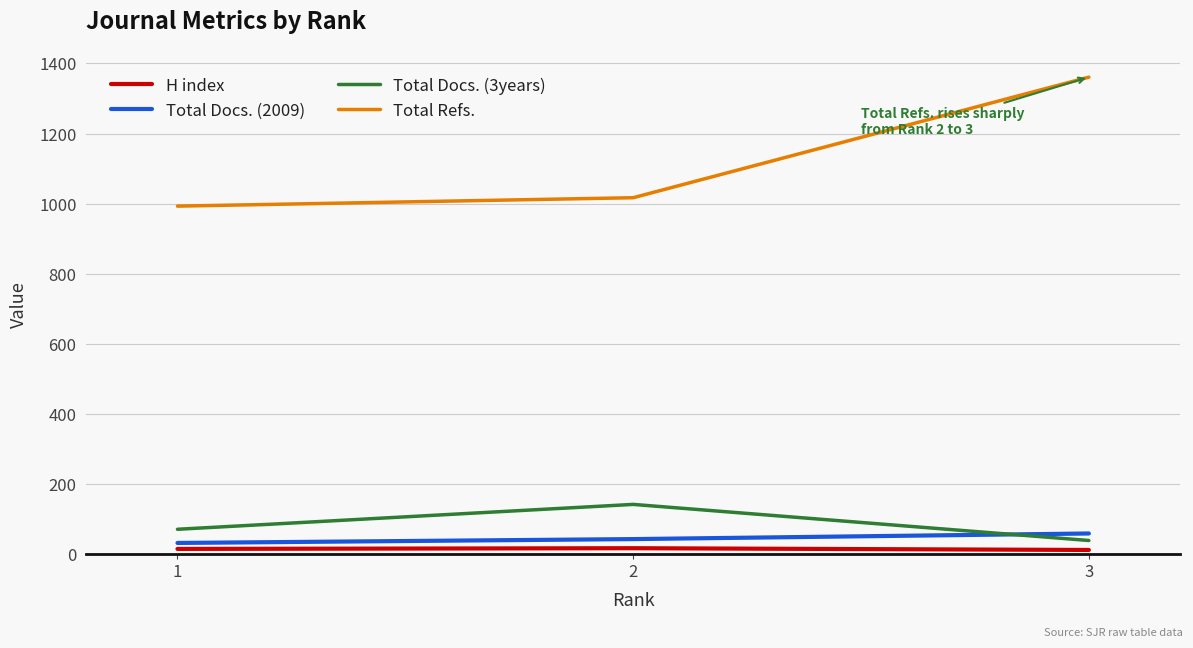

What is the maximum value shown in the chart?

1361